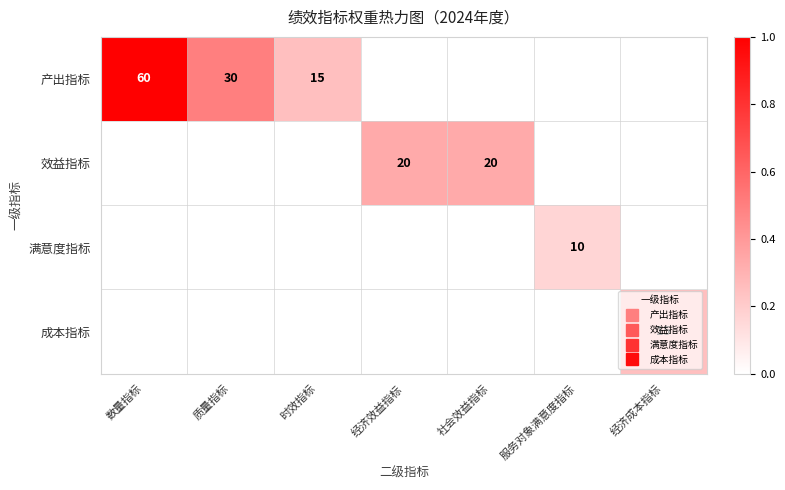

How many values in 产出指标 are above zero?

3